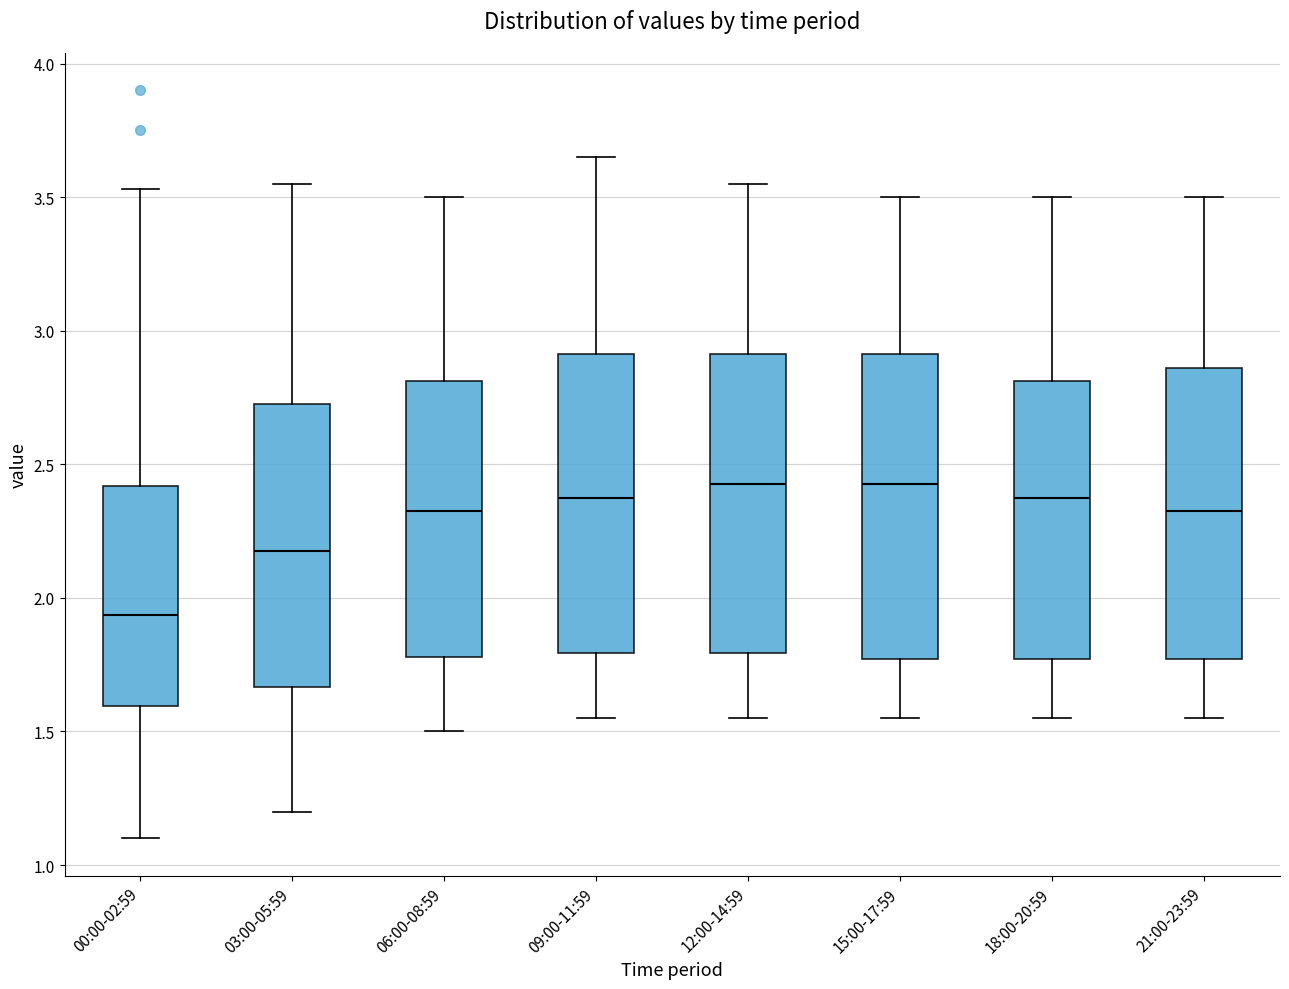

Where is the lower edge of the box for 15:00-17:59 on the y-axis? The values are not printed on the chart, so give them approximately, as read against the axis.

1.75